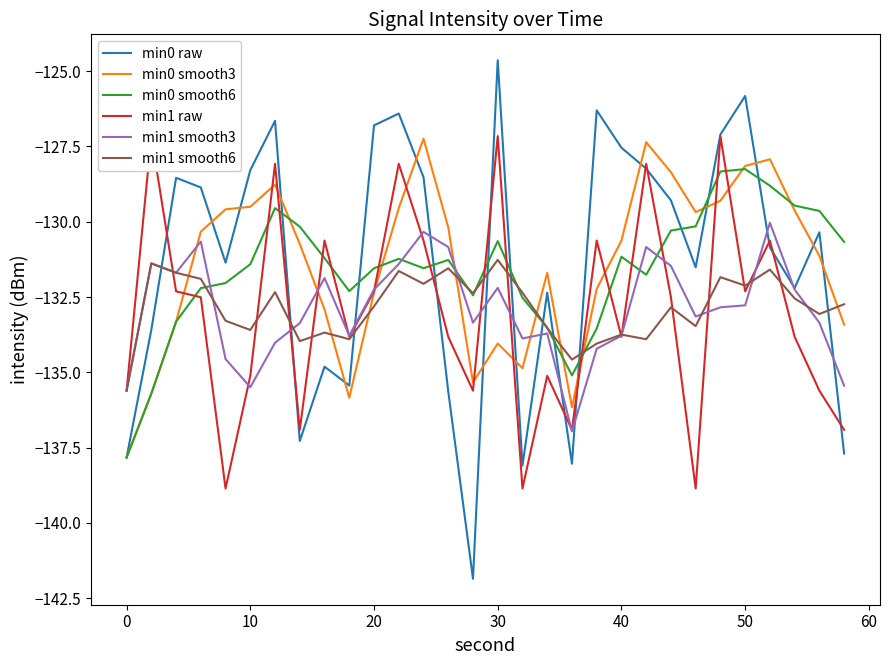

After their last crossing, which series has the higher values: min1 smooth6 or min0 raw?

min1 smooth6